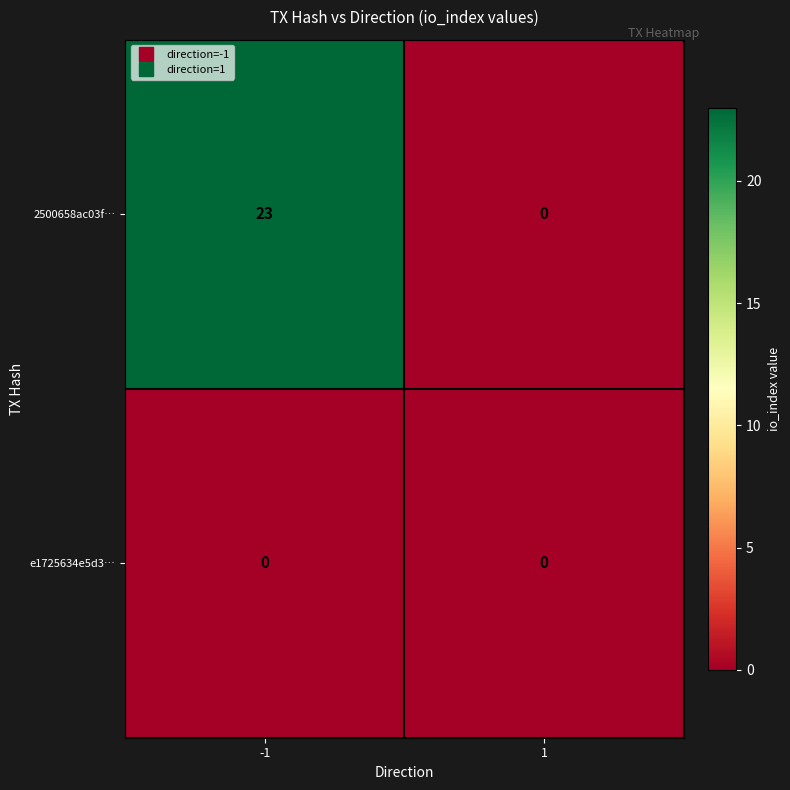

Which series changed the most between -1 and 1?

2500658ac03f…